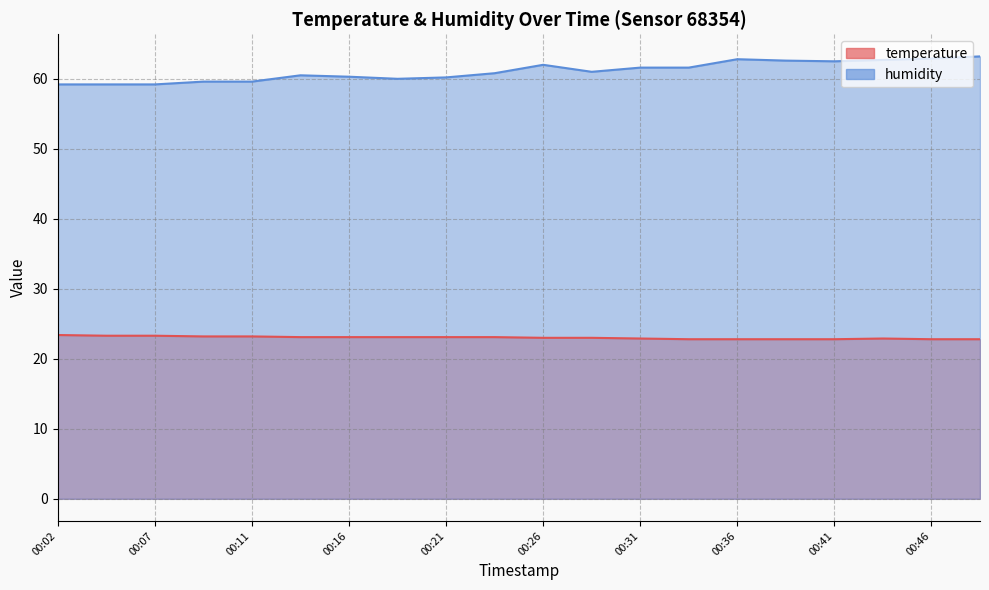

True or false: temperature has more than 1 points higher than both neighbors.

False